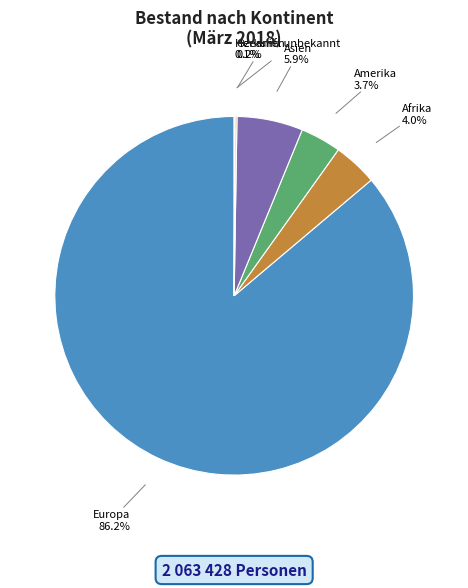

Do Amerika and Europa together represent more than half of the pie?

Yes